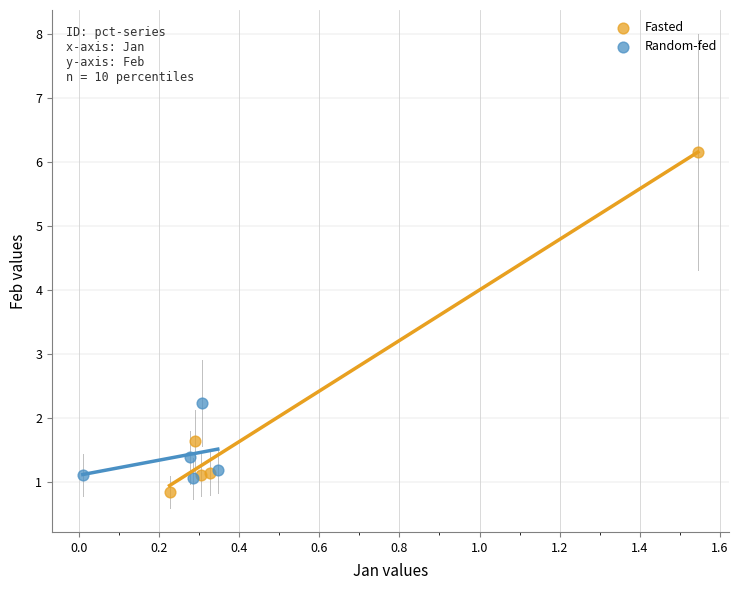

Which series contains the highest Y value?

Fasted